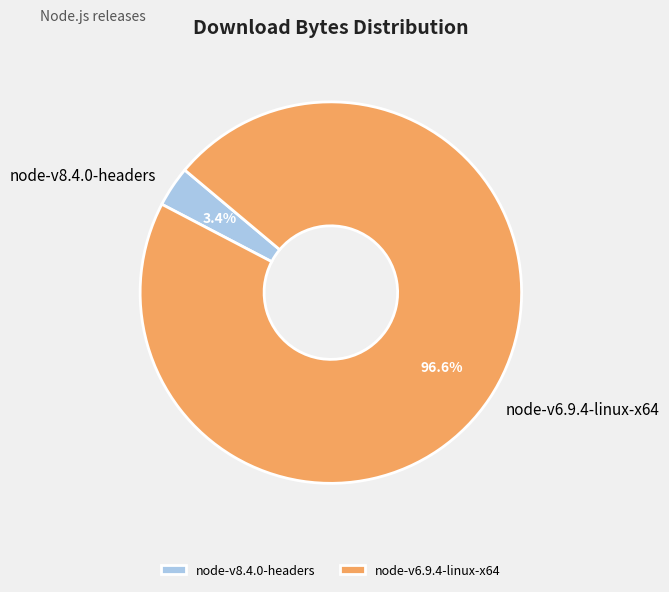

What portion of the pie excludes node-v6.9.4-linux-x64?

3.4%